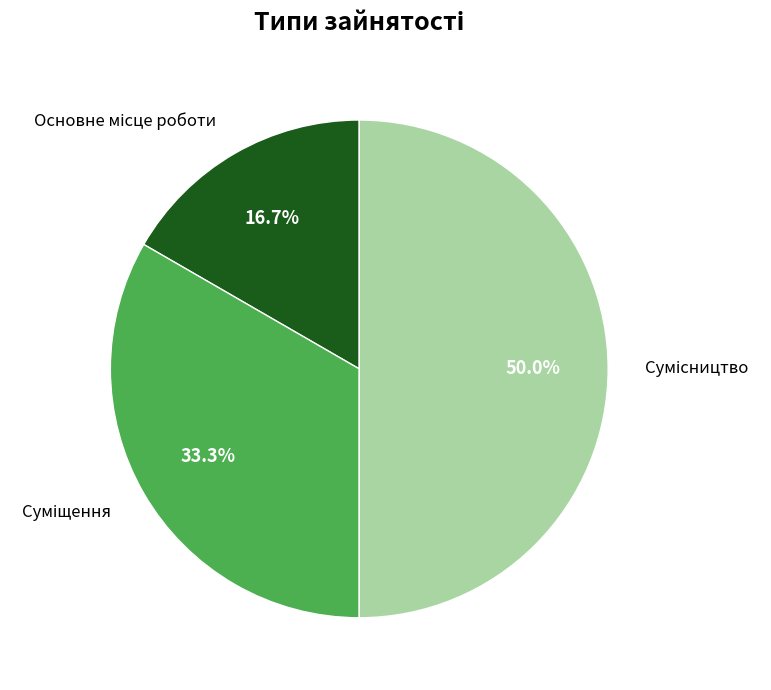

To the nearest percent, what is the average slice percentage?

33%